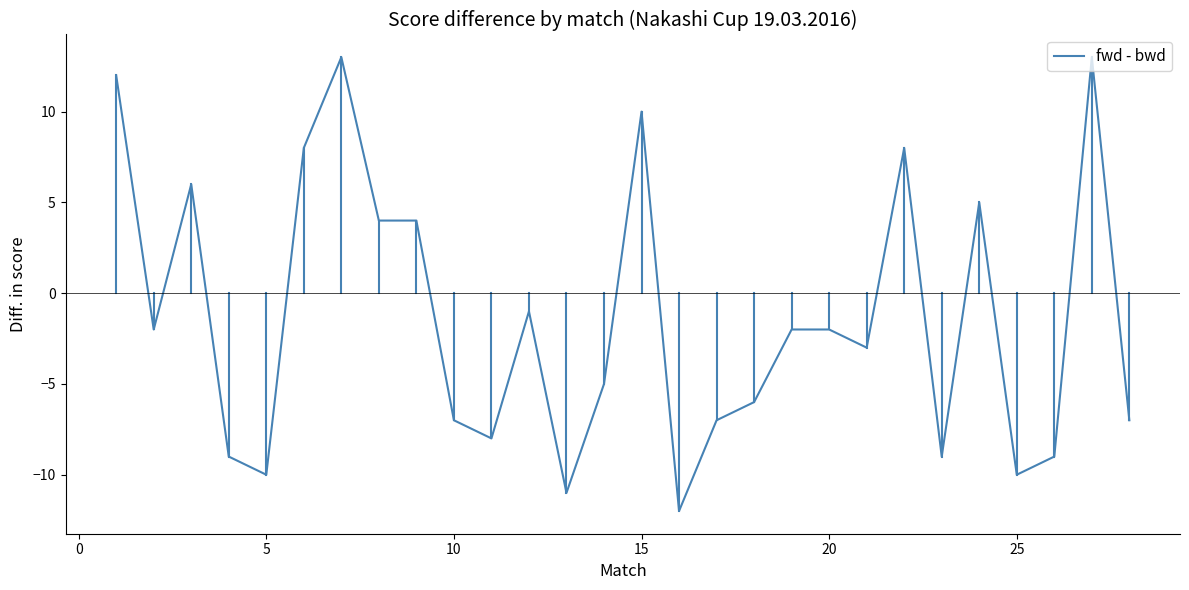

What is the minimum value shown in the chart?

-12